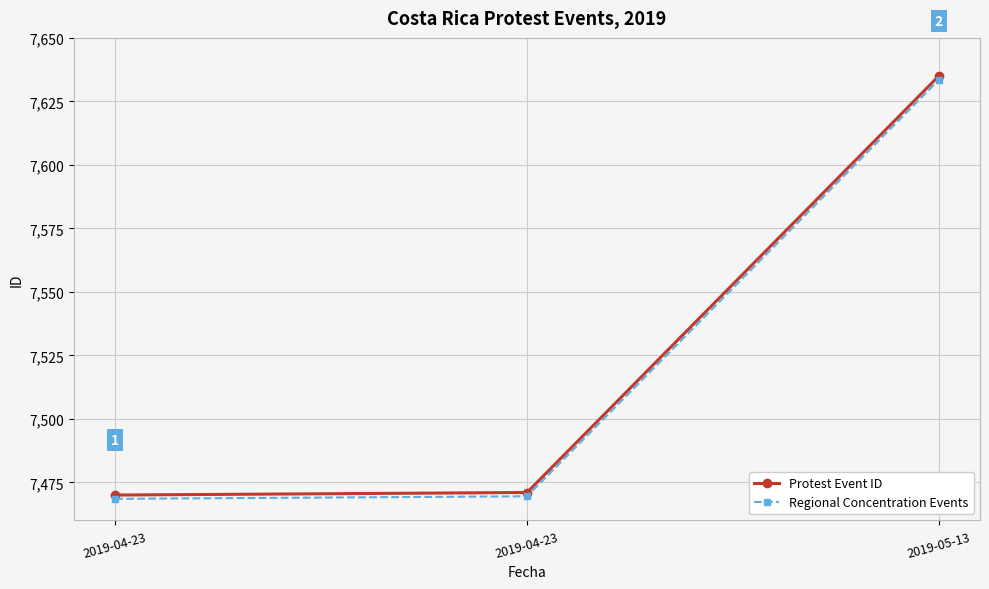

How many values in the Protest Event ID series are below 7471?

1